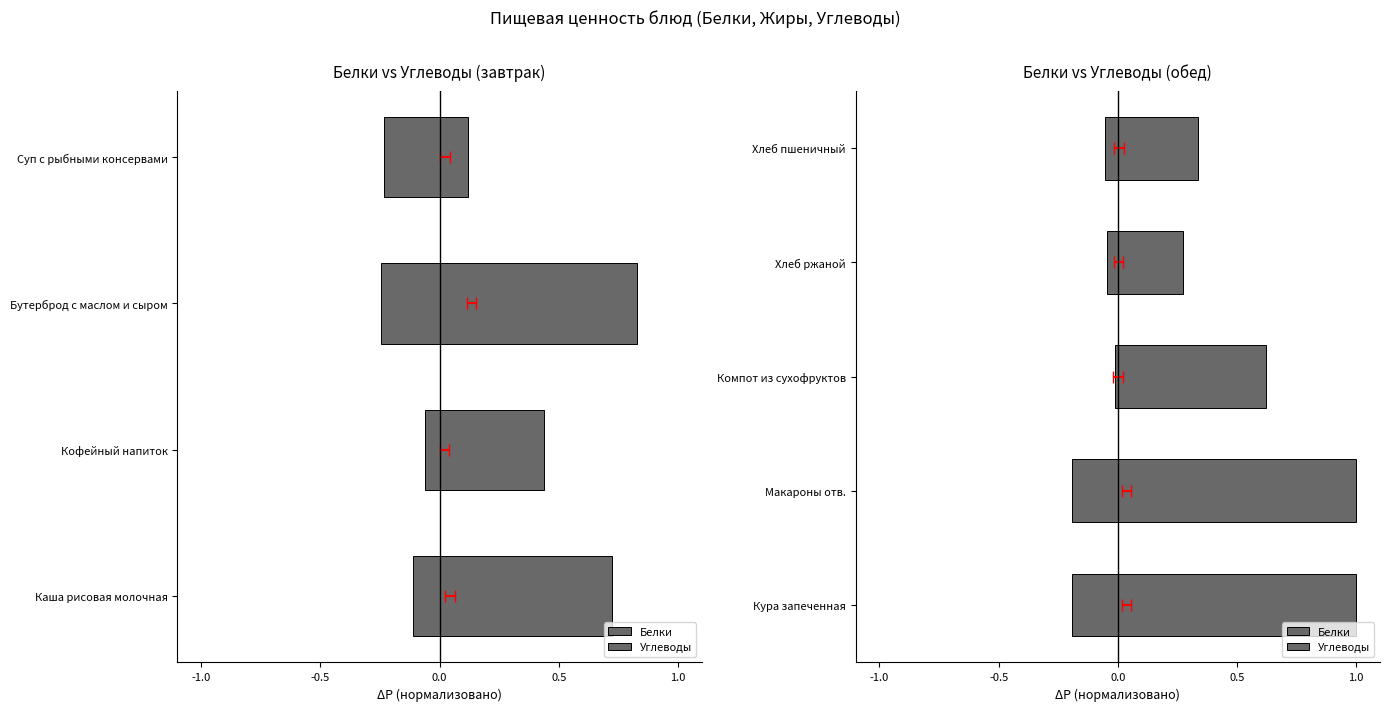

Which series has the widest spread of values?

Углеводы